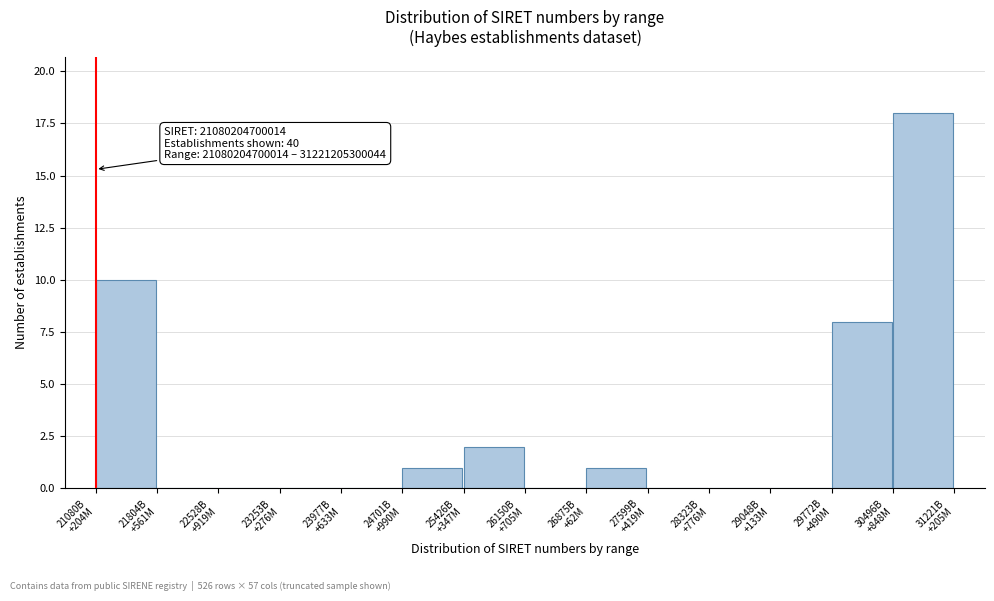

What is the maximum value shown in the chart?

18